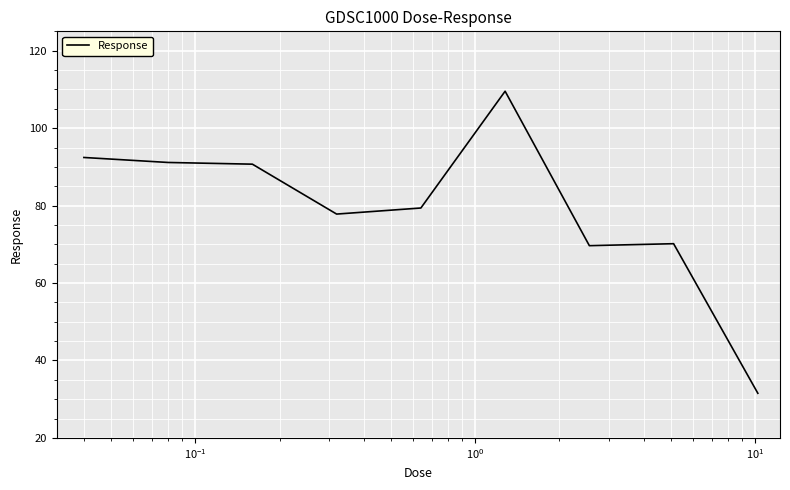

How many lines are shown in the chart?

1